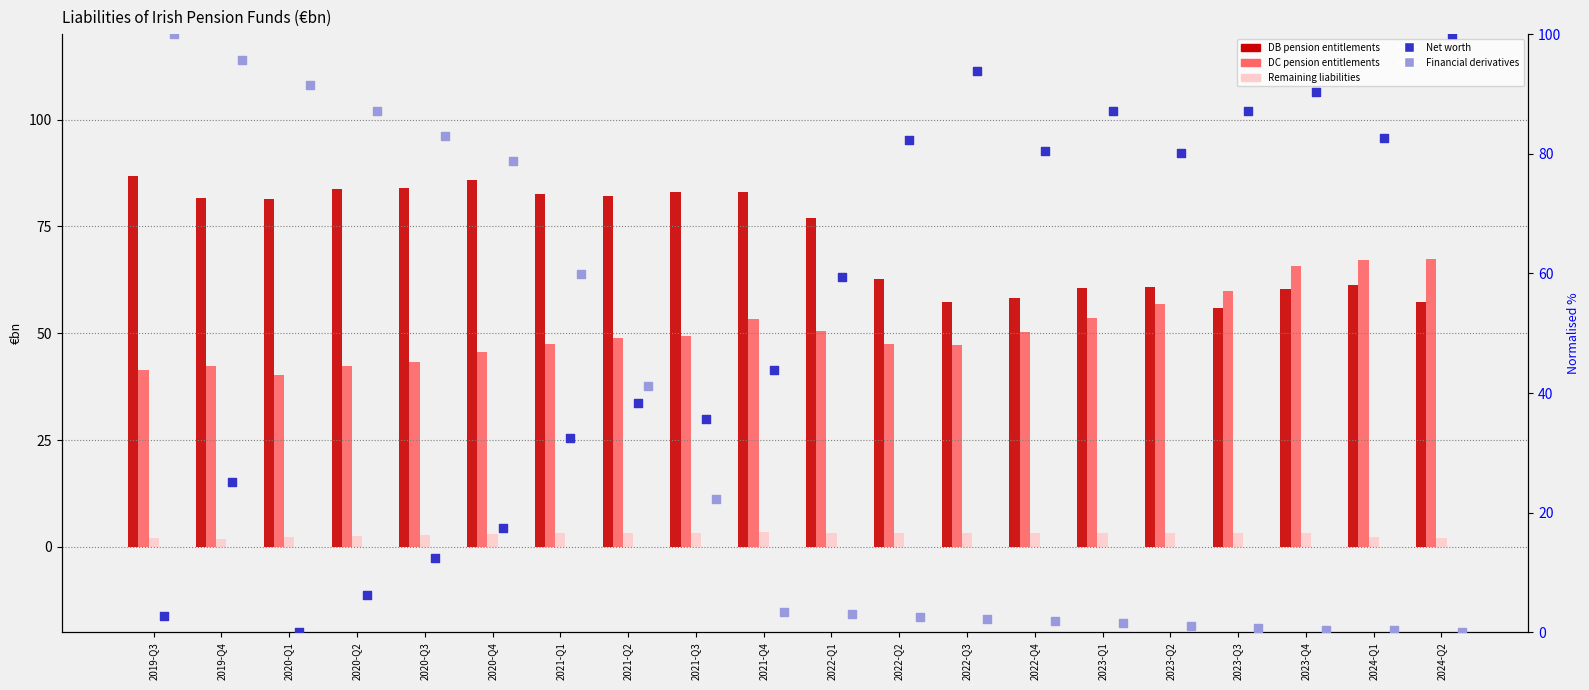

Which series has the widest spread of Y values?

Net worth